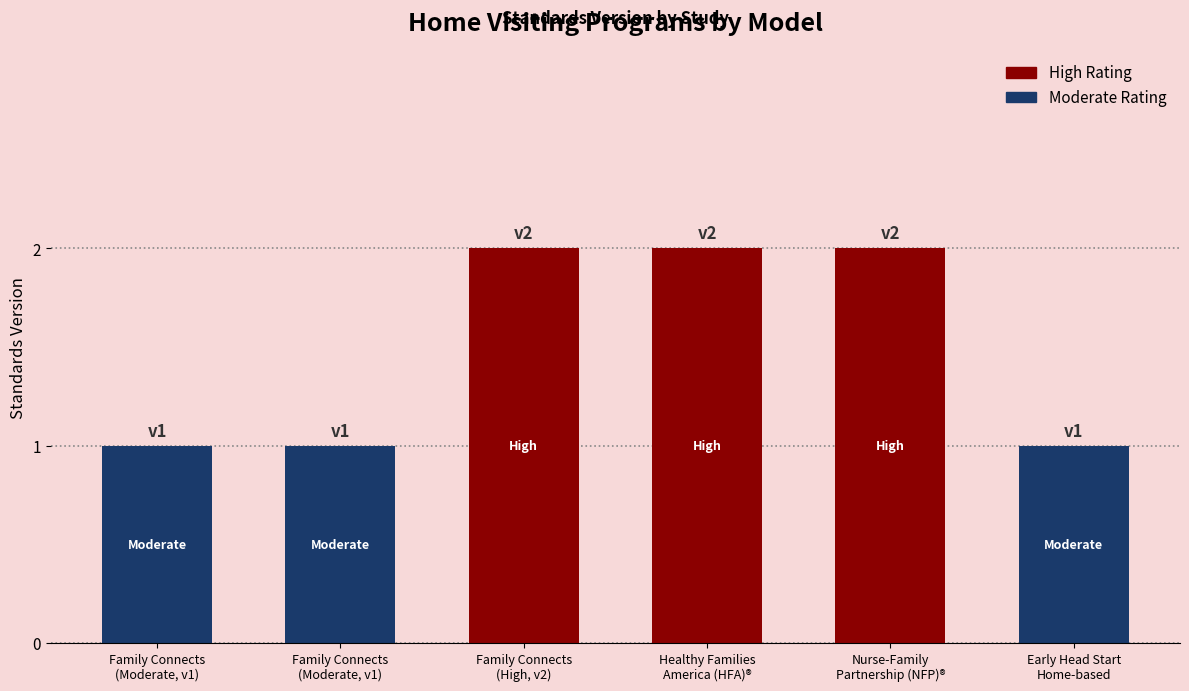

Rank the categories by value from lowest to highest.

Family Connects
(Moderate, v1), Family Connects
(Moderate, v1), Early Head Start
Home-based, Family Connects
(High, v2), Healthy Families
America (HFA)®, Nurse-Family
Partnership (NFP)®